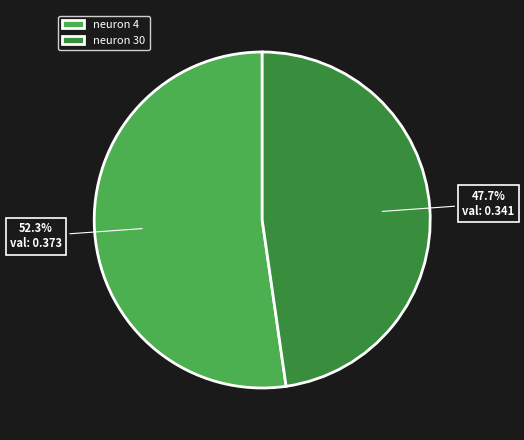

Count the number of slices in the pie.

2